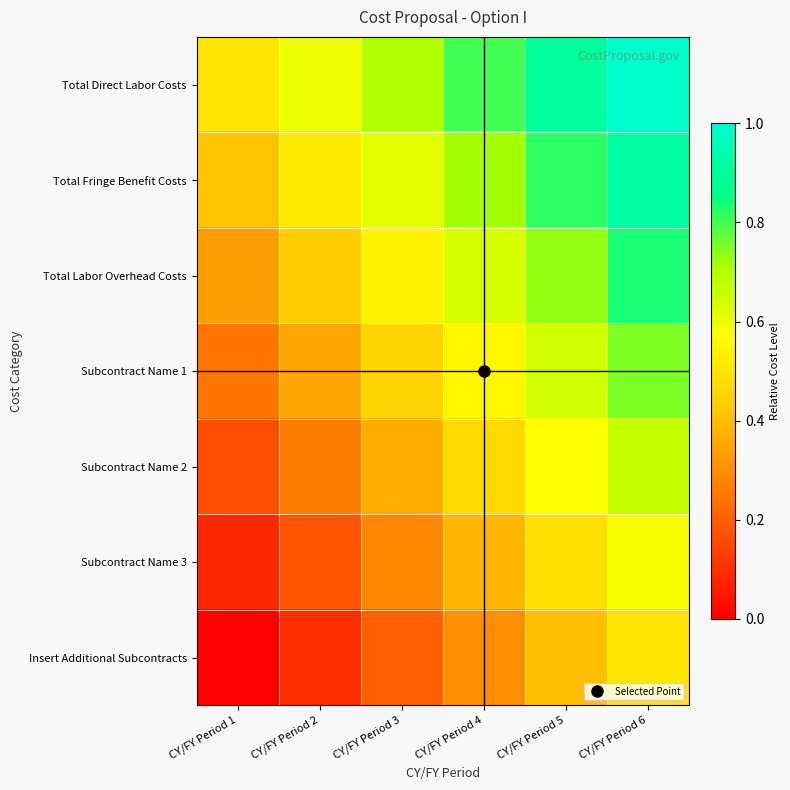

Which series has the largest total across all categories?

Total Direct Labor Costs